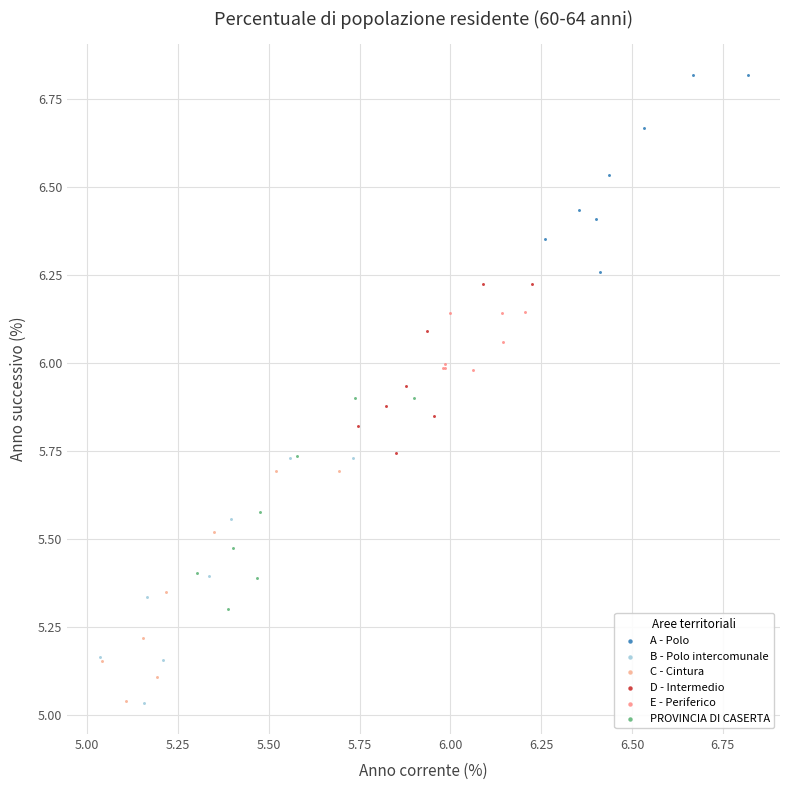

Which series contains the highest Y value?

A - Polo